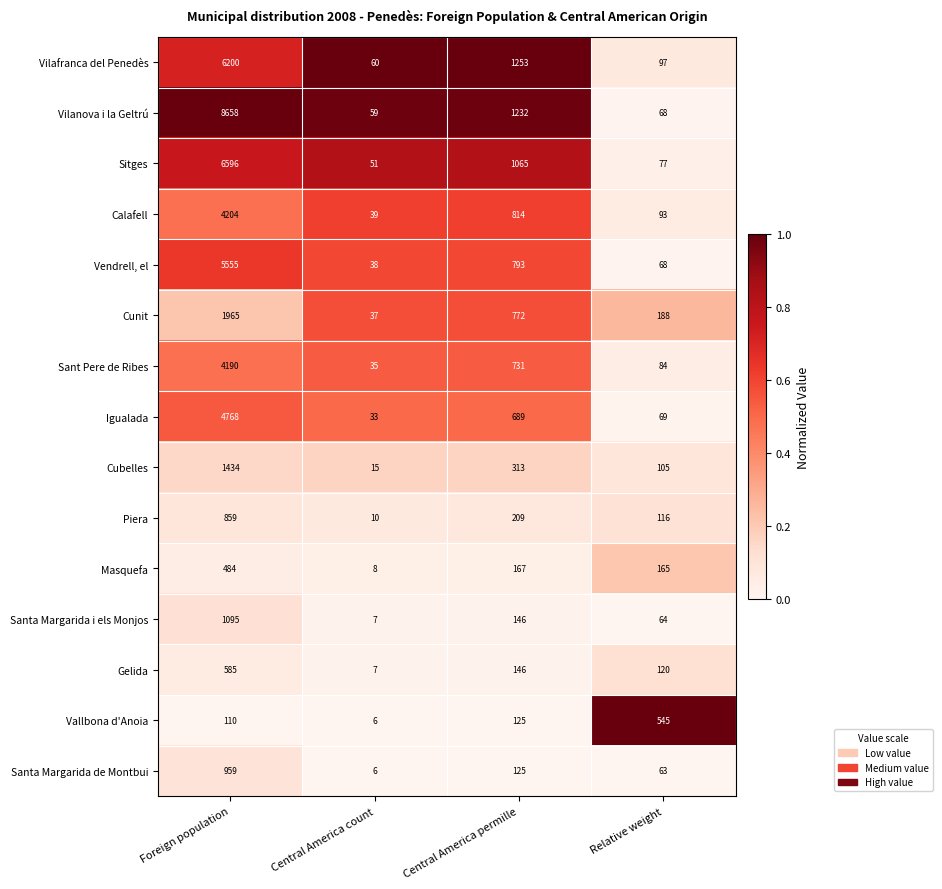

Which category has the lowest value across all series?

Central America count